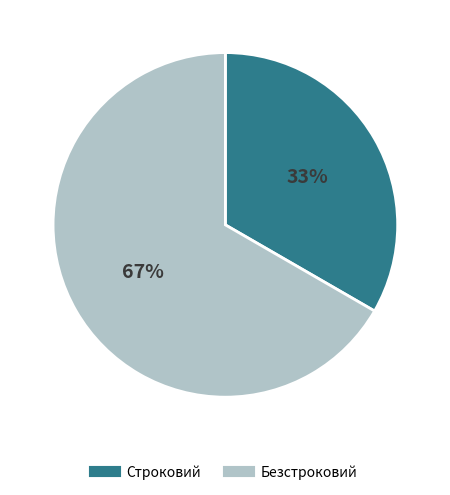

Between Строковий and Безстроковий, which is larger?

Безстроковий